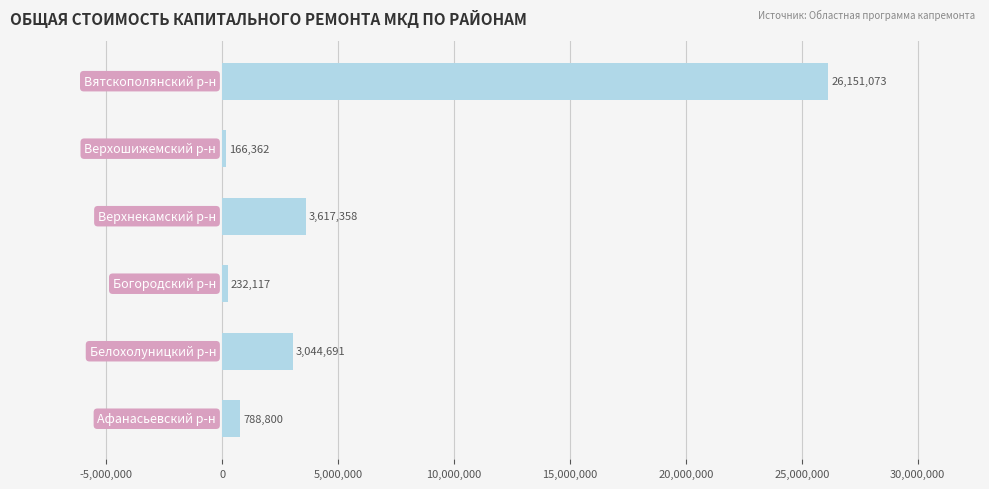

What is the maximum value shown in the chart?

26151072.6